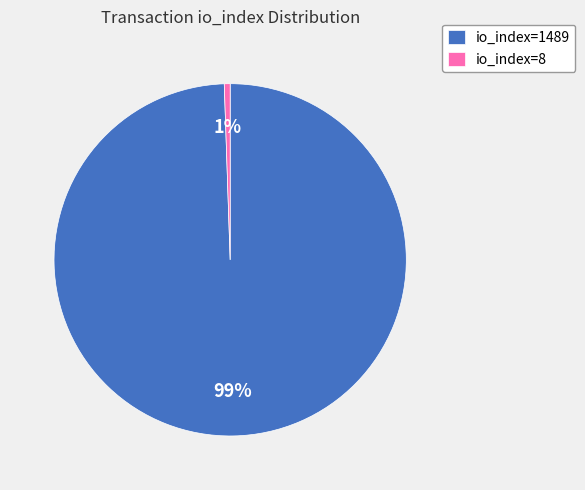

Is it true that io_index=1489 is 89% of the pie?

False